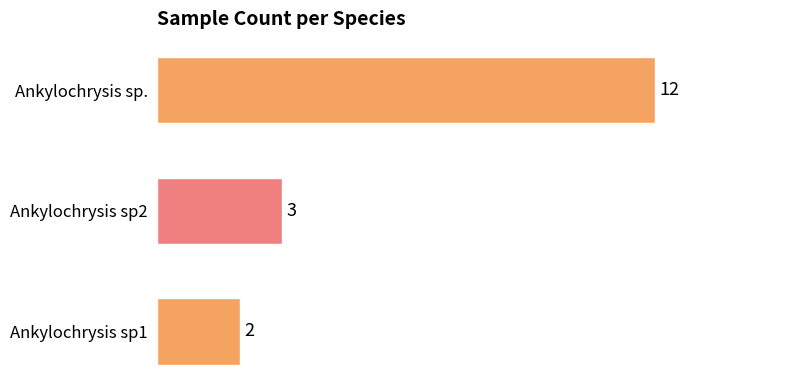

What is the smallest value displayed?

2